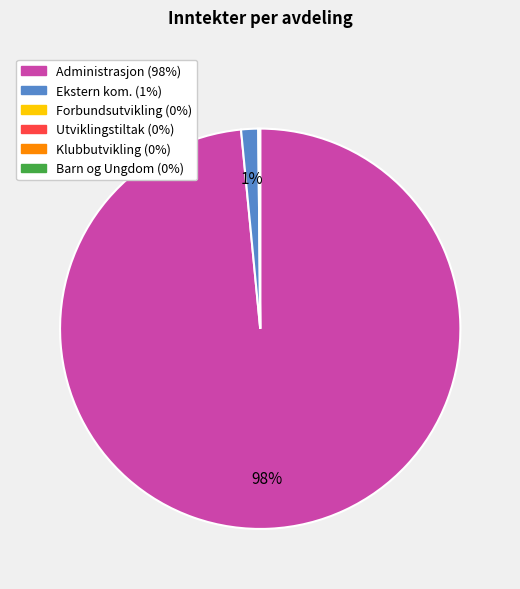

Is there any slice that represents more than half of the pie?

Yes